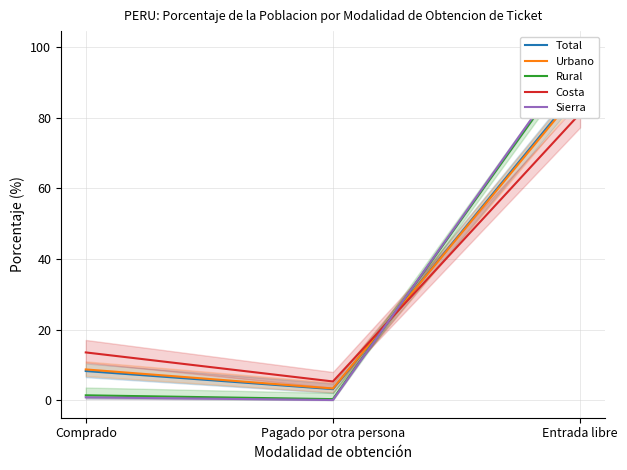

What is the approximate value of Sierra at Comprado?

0.8